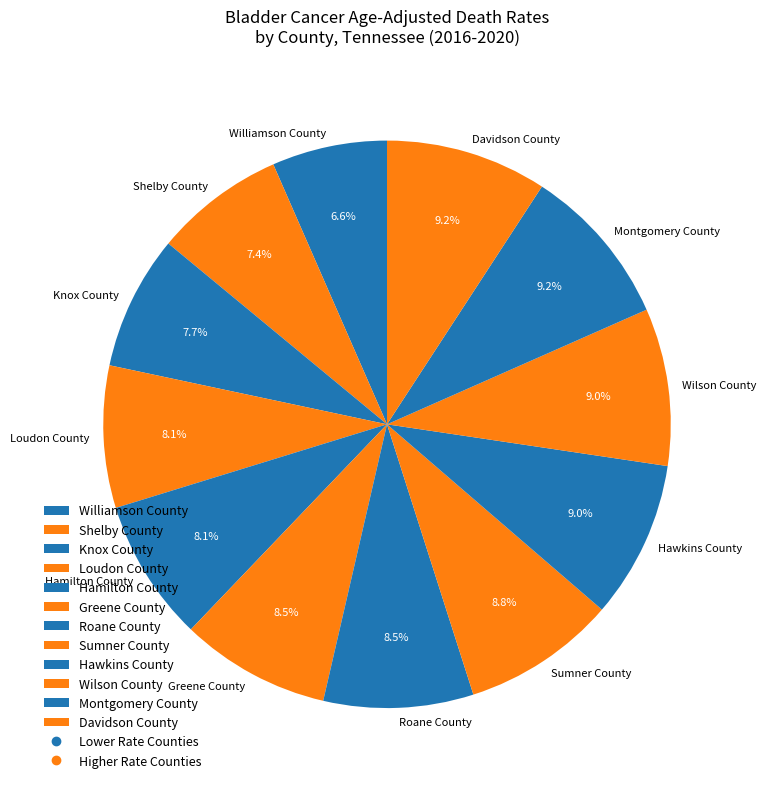

Which has a higher value, Greene County or Knox County?

Greene County